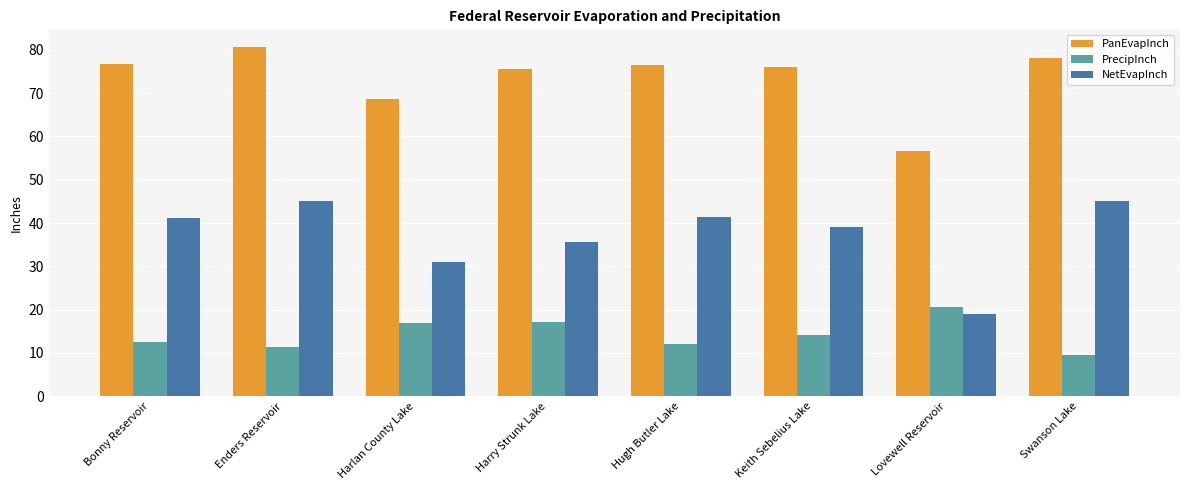

What is the label of the 2nd bar from the left?

Enders Reservoir